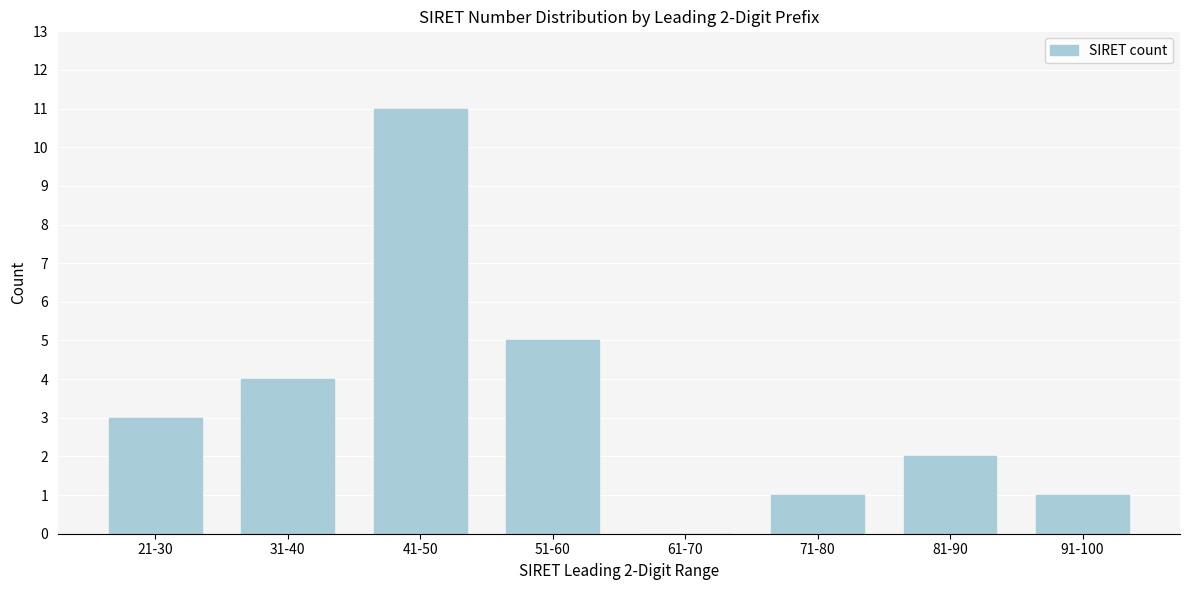

Reading left to right, transcribe all the data shown in this chart.

21-30=3	31-40=4	41-50=11	51-60=5	61-70=0	71-80=1	81-90=2	91-100=1